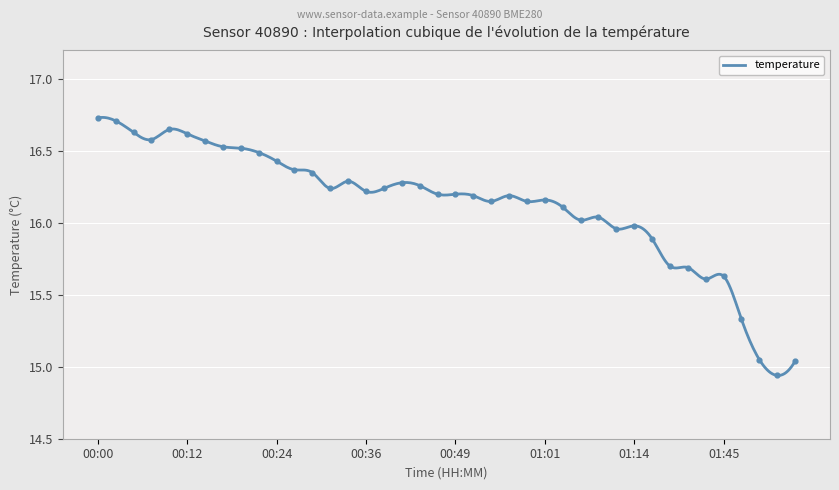

Which has a higher value, 00:12 or 00:27?

00:12